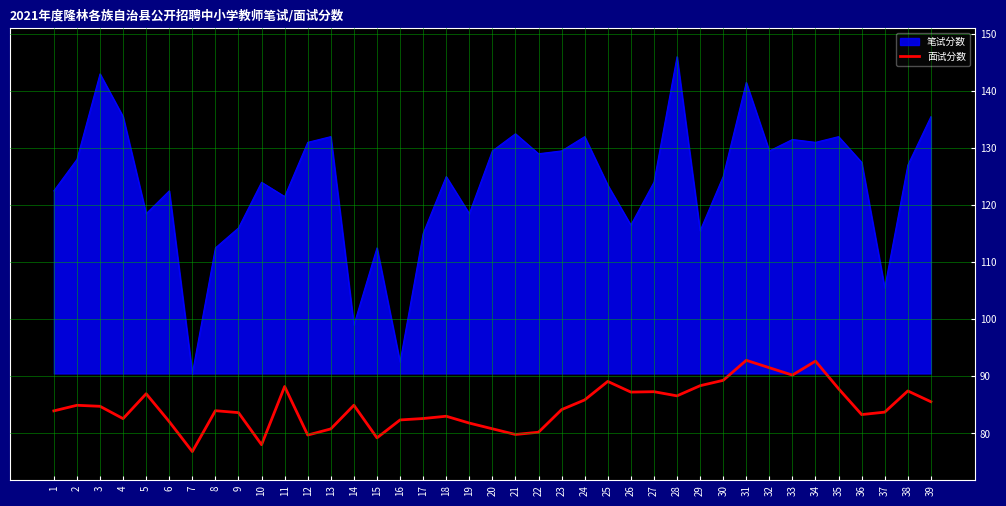

What is the spread (max minus min) of values at 25?

34.4